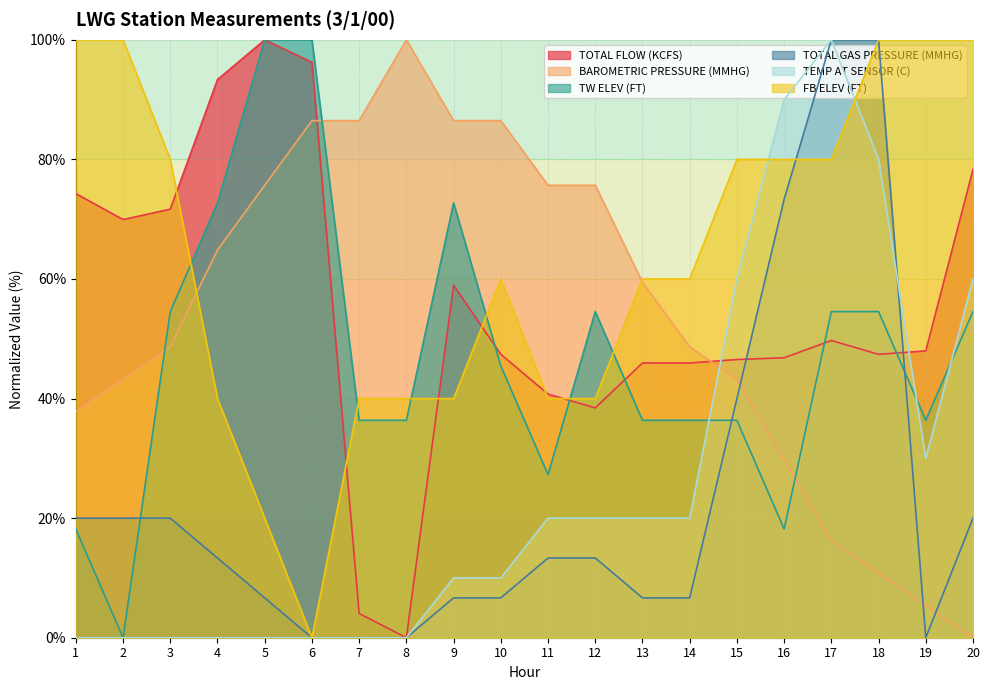

Where do TW ELEV (FT) and TOTAL GAS PRESSURE (MMHG) first cross each other?

2 and 3